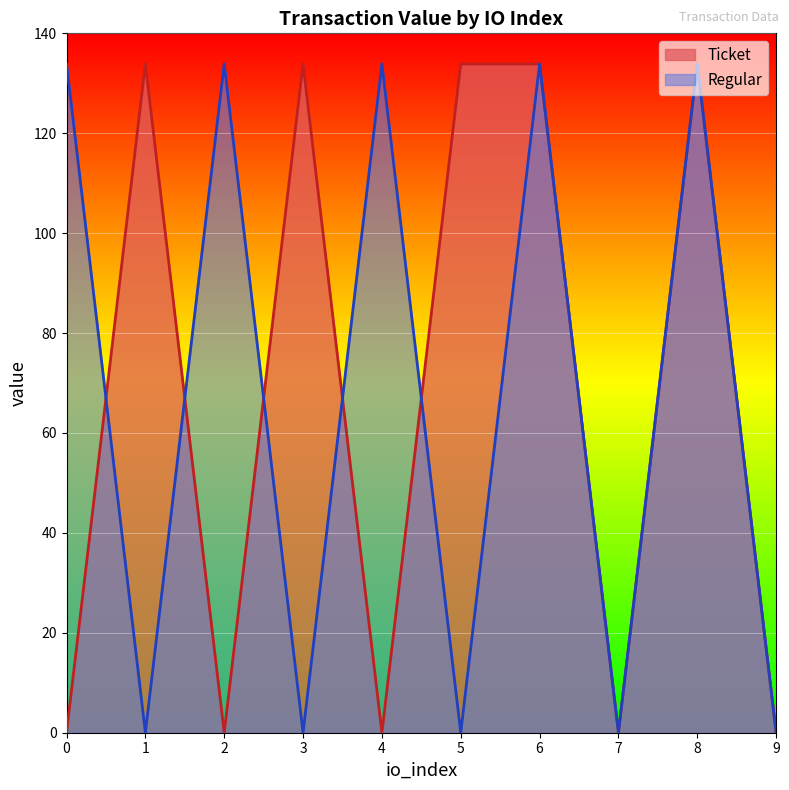

How many categories are shown in the chart?

10